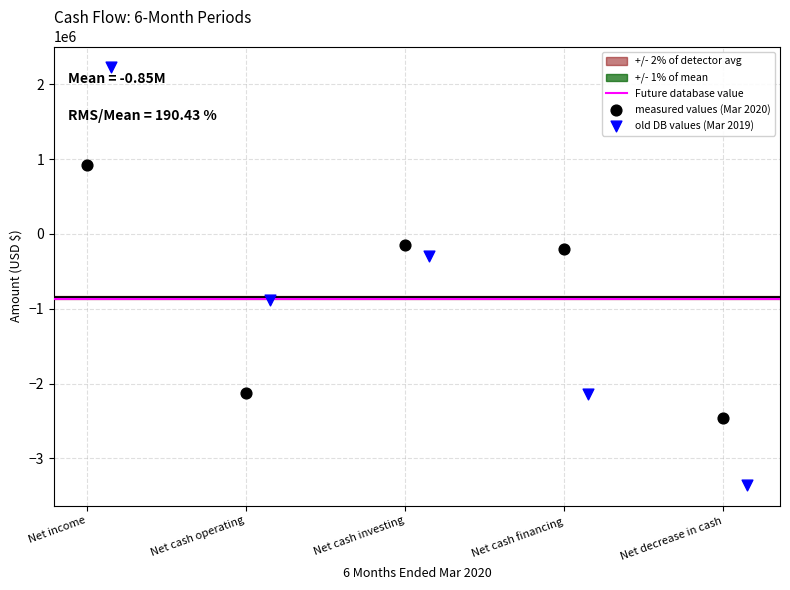

Which series has the largest Y range (max minus min)?

old DB values (Mar 2019)